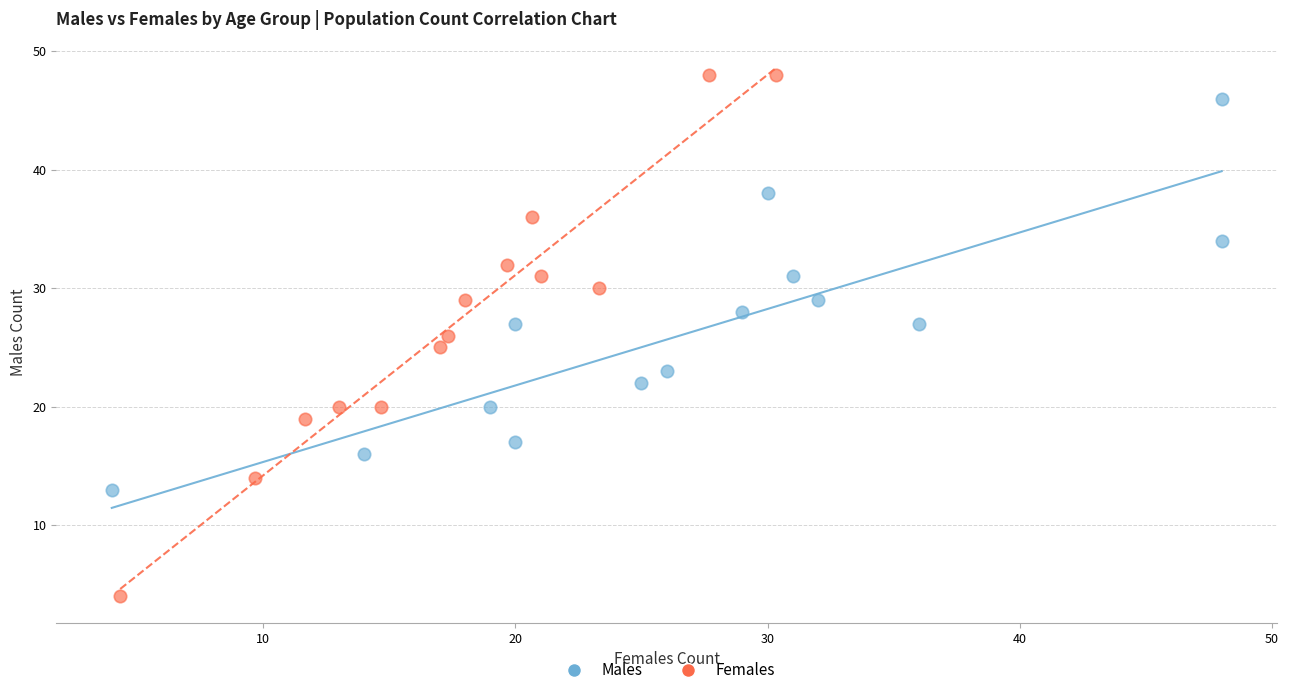

Which series reaches the maximum Y coordinate?

Females